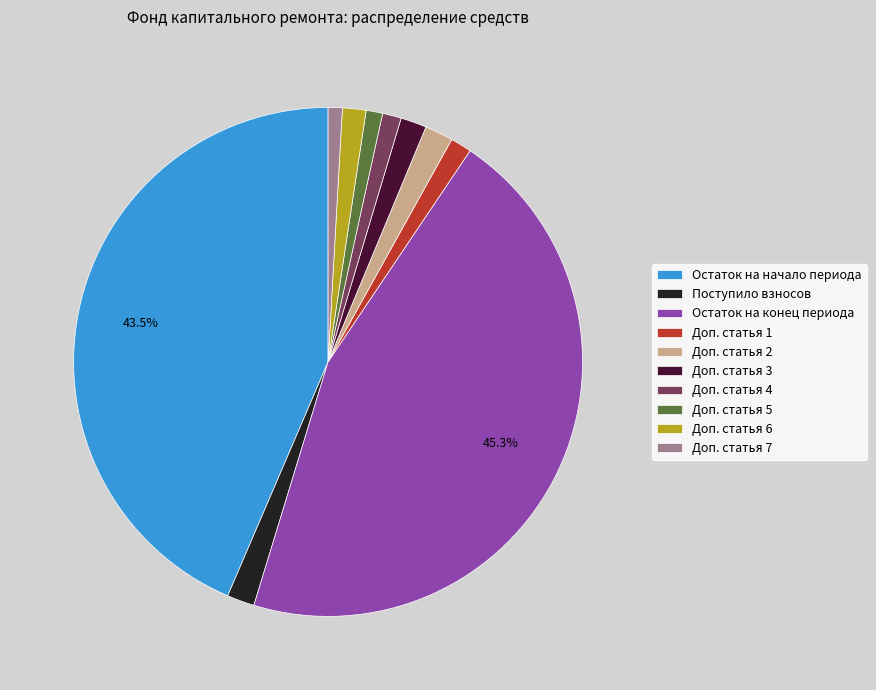

Does Доп. статья 4 represent more than half of the total?

No